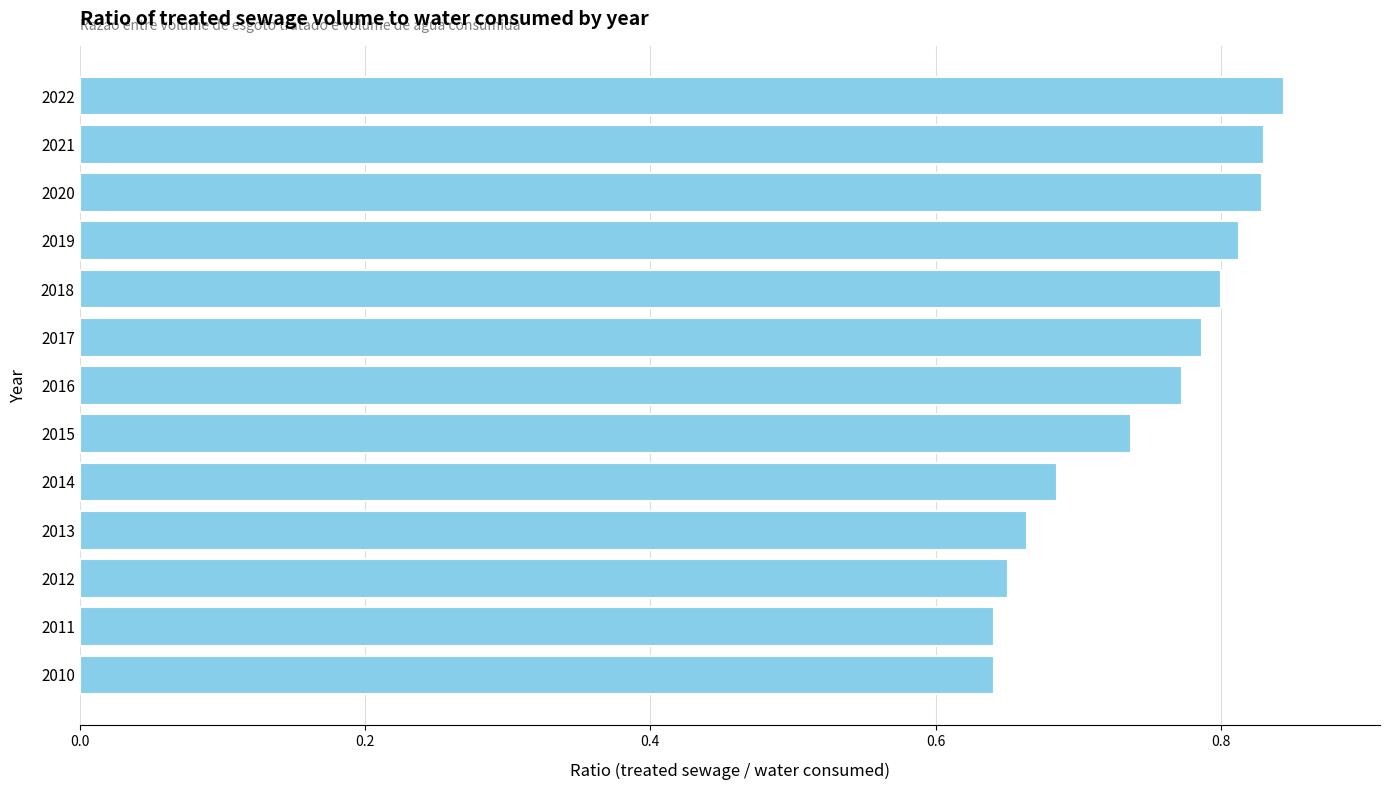

Does the chart contain stacked bars?

No